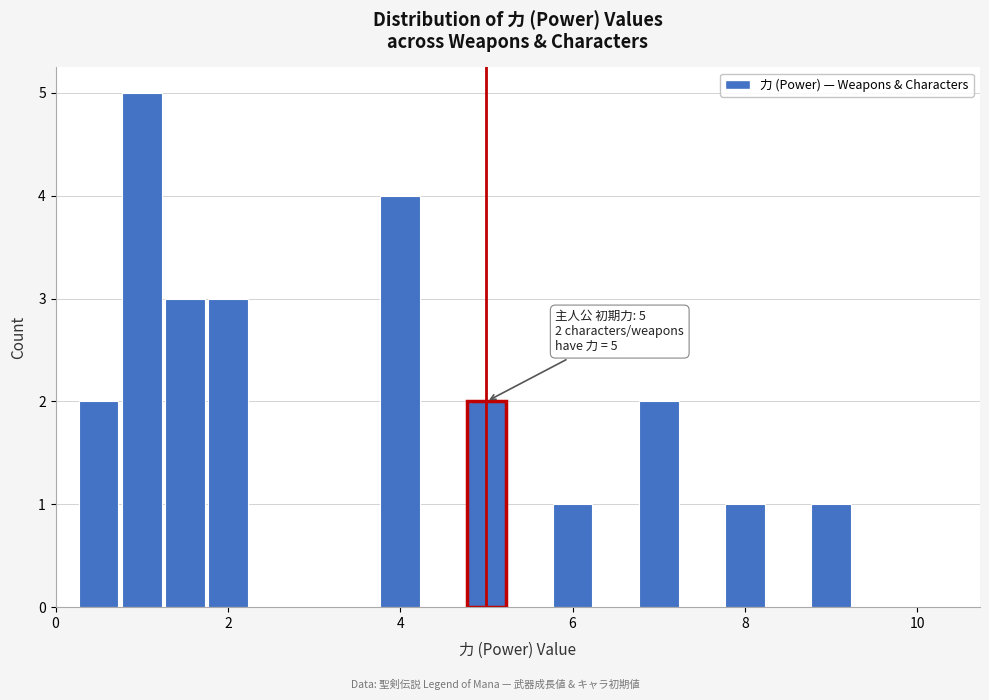

Around what value on the x-axis is the tallest bar? Give the approximate position of its centre, as read against the axis.

1.0